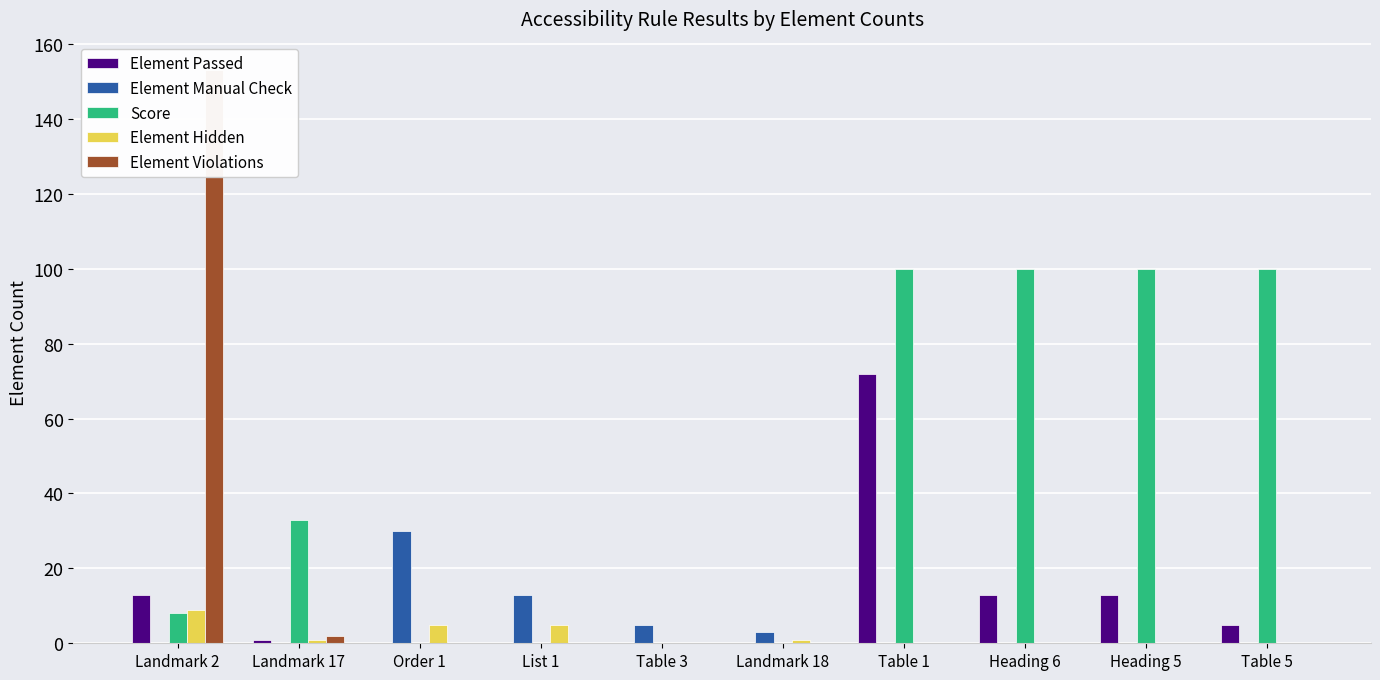

What is the label of the 1st bar from the right?

Table 5